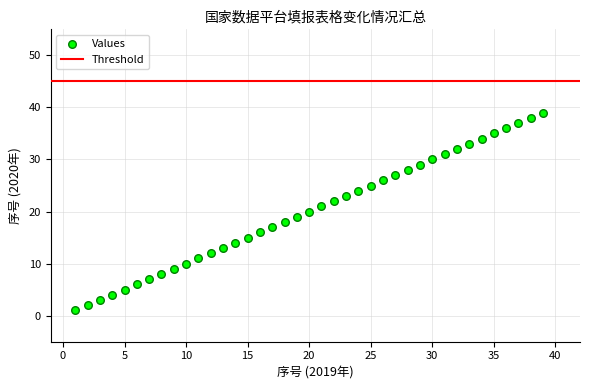

What is the range of X values (max minus min)?

38